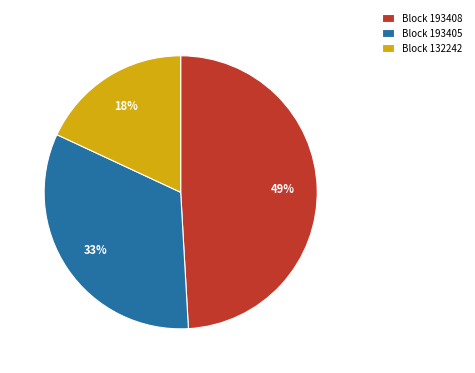

Between Block 193405 and Block 132242, which is larger?

Block 193405